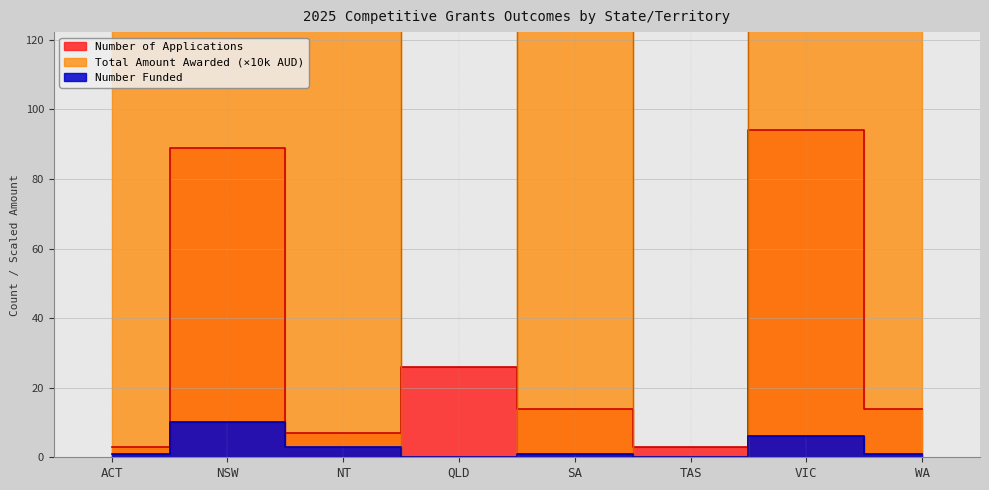

Is it true that Total amount awarded equals 3306.1 at NSW?

True